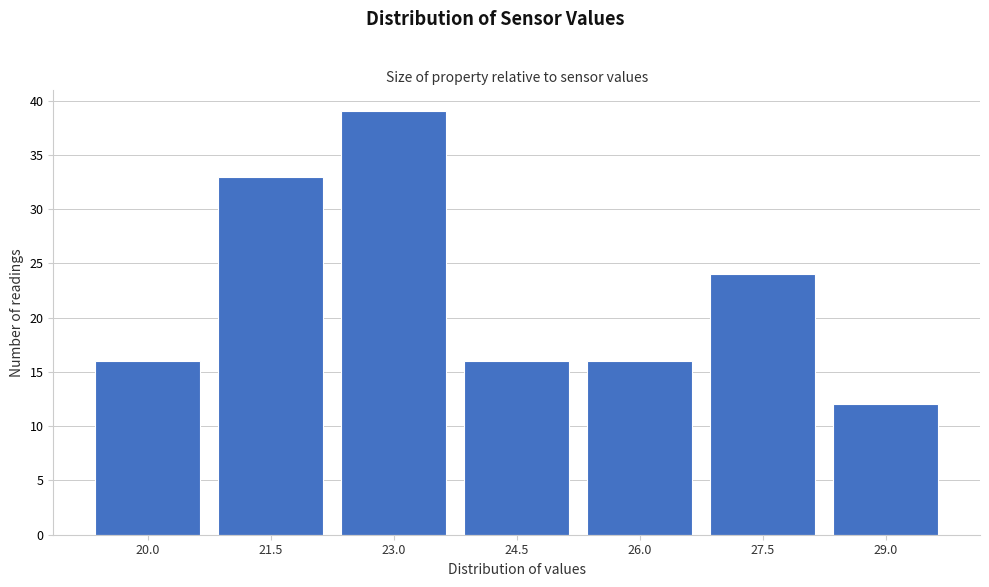

Reading right to left, list all the values displayed in this chart.

12	24	16	16	39	33	16